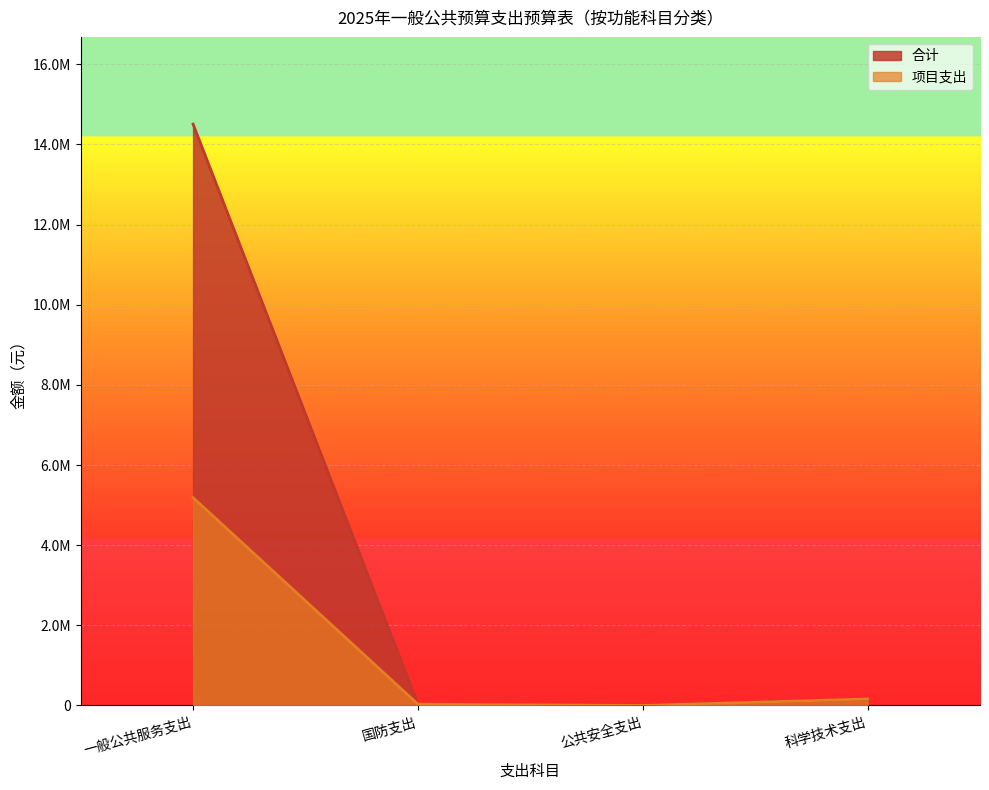

At which category does 项目支出 reach its first local valley?

公共安全支出